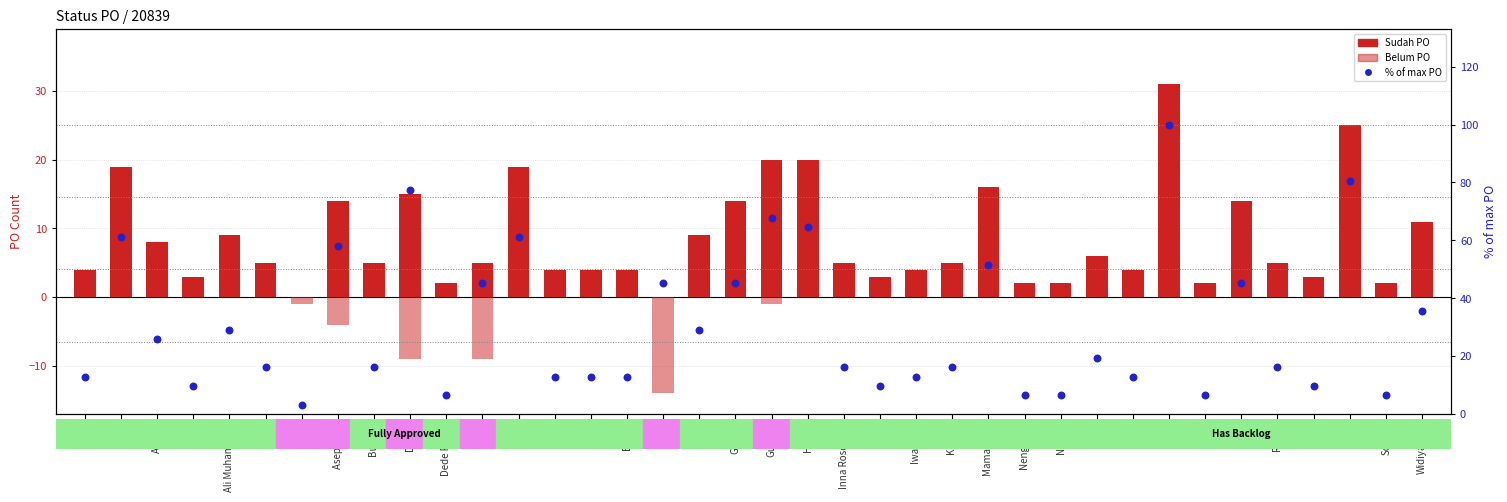

Is the value of % of max PO at Agung greater than the value of Sudah PO at Kiki SR?

Yes